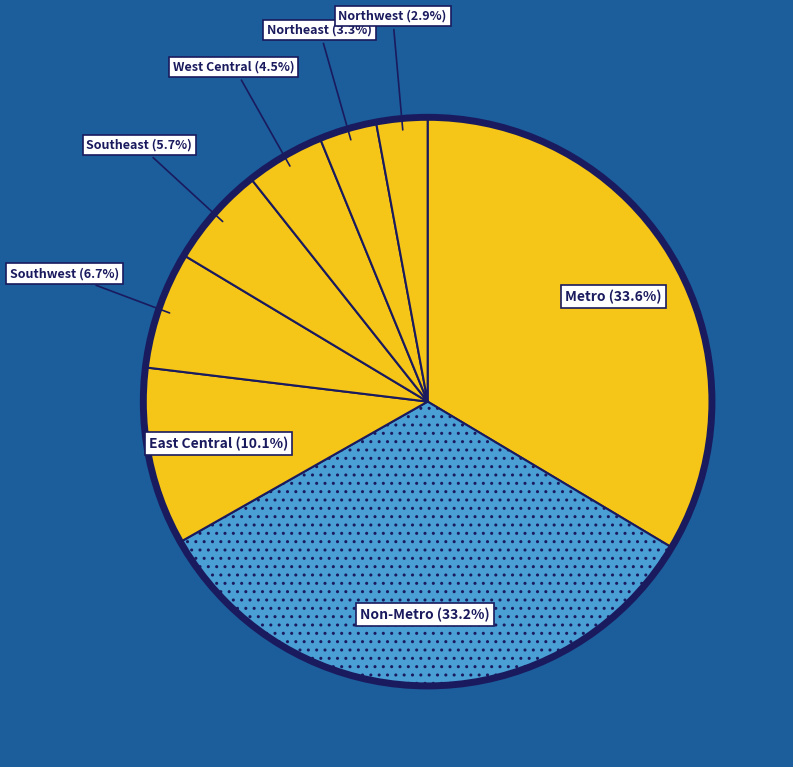

To the nearest percent, what is the average slice percentage?

12%